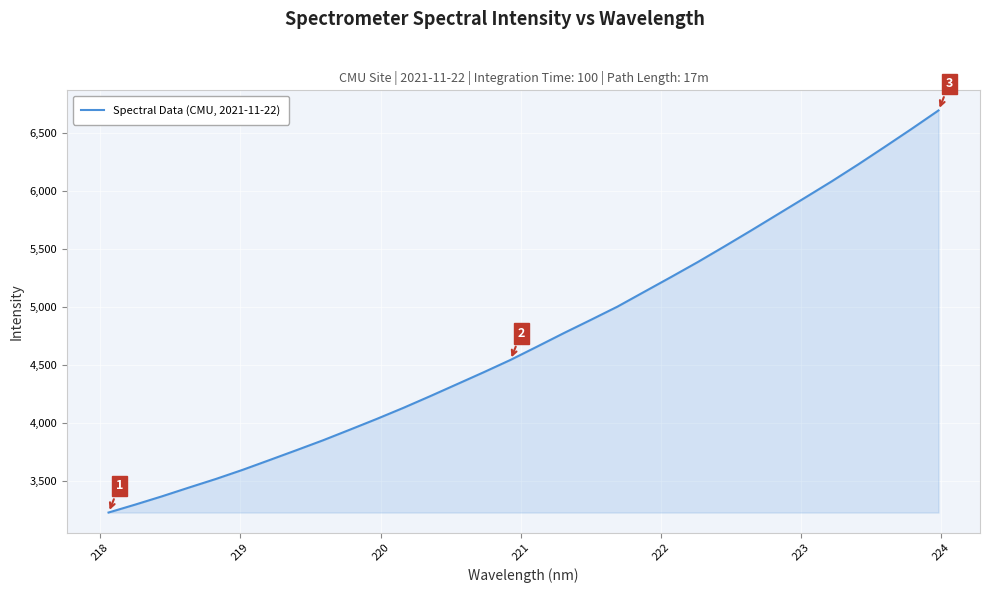

What is the difference between the maximum and minimum values?

3472.1